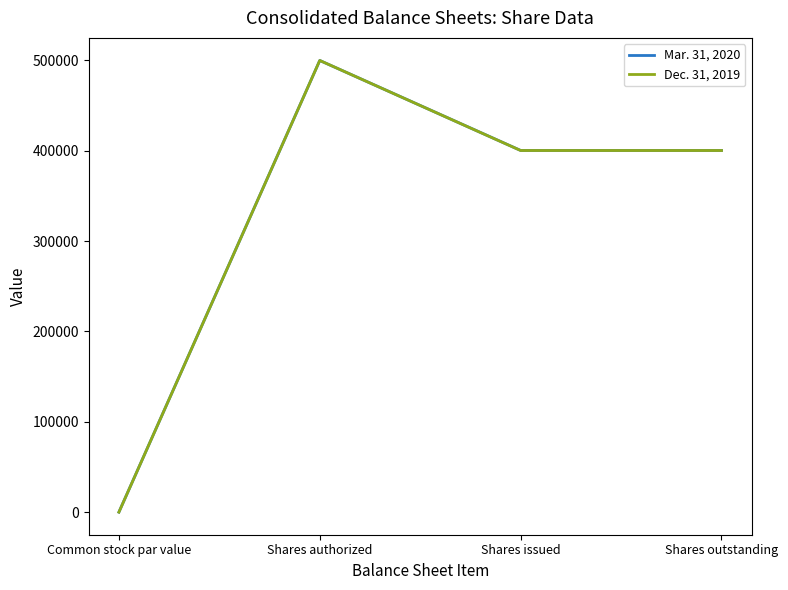

How many interior local peaks does the Mar. 31, 2020 series have?

1